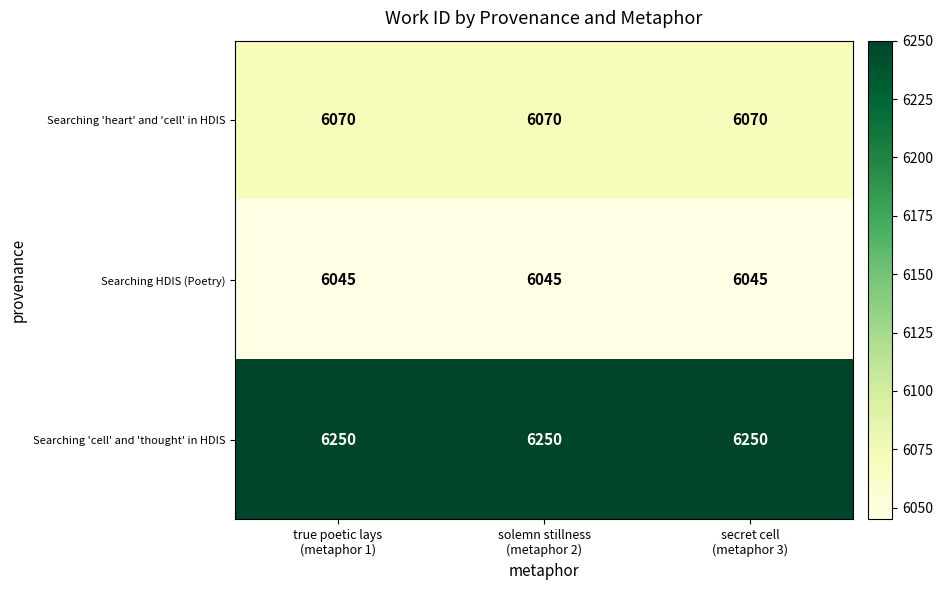

What is the total value across all series at true poetic lays
(metaphor 1)?

18365